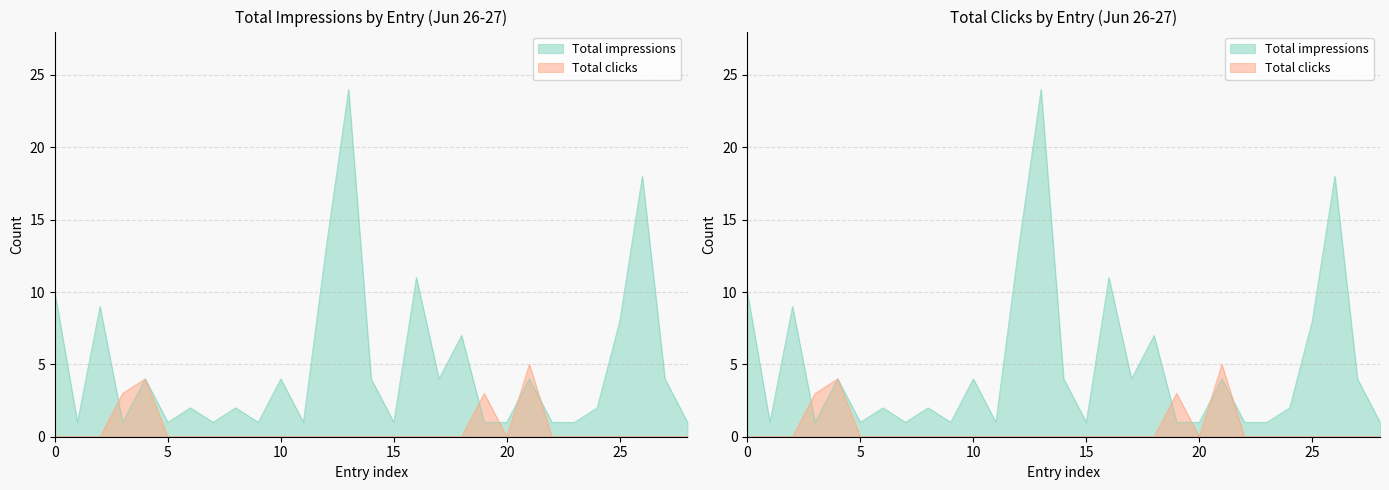

What is the sum of all Total impressions values?

142